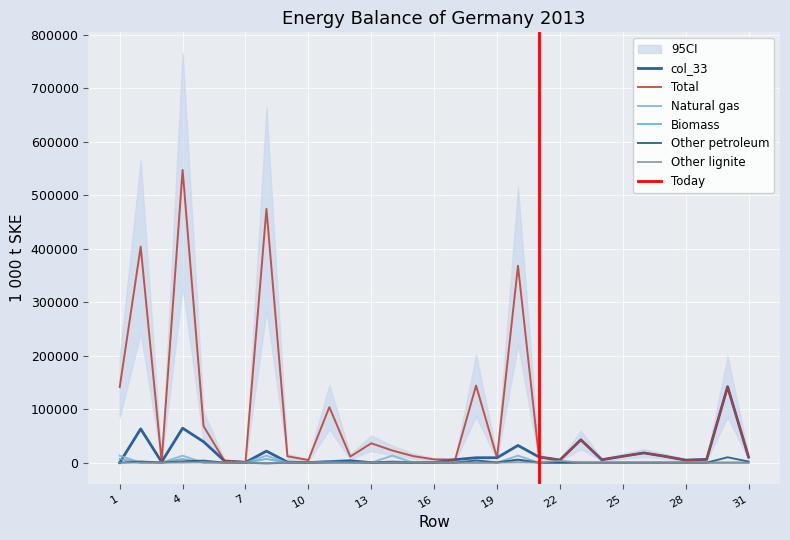

What is the difference between the maximum and minimum values in the col_33 series?

141907.2